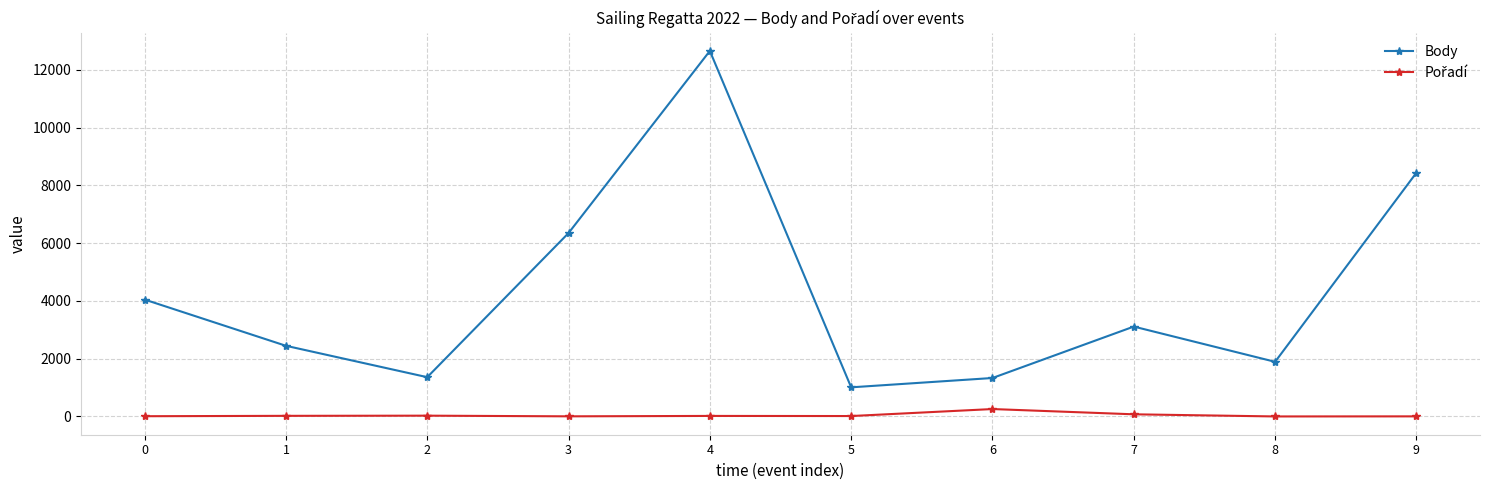

In Body, how many points are higher than both neighbors (excluding endpoints)?

2